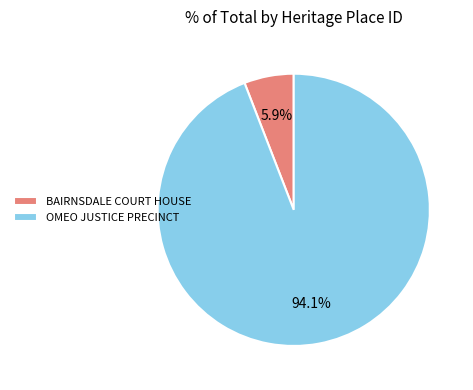

To the nearest percent, what is the difference between the BAIRNSDALE COURT HOUSE and OMEO JUSTICE PRECINCT slice percentages?

88%